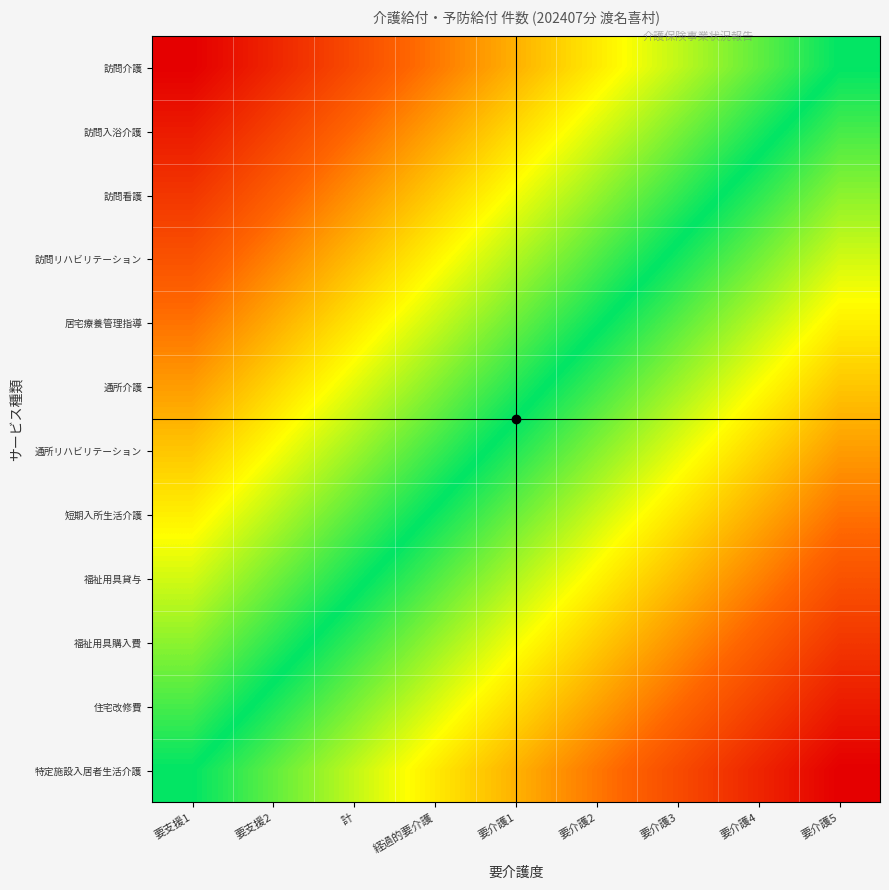

Reading right to left, list all the values displayed in this chart.

訪問介護: 要介護5=0.0	要介護4=0.1	要介護3=0.2	要介護2=0.4	要介護1=0.5	経過的要介護=0.6	計=0.8	要支援2=0.9	要支援1=1.0
訪問入浴介護: 要介護5=-0.1	要介護4=0.0	要介護3=0.2	要介護2=0.3	要介護1=0.4	経過的要介護=0.5	計=0.7	要支援2=0.8	要支援1=0.9
訪問看護: 要介護5=-0.2	要介護4=-0.1	要介護3=0.1	要介護2=0.2	要介護1=0.3	経過的要介護=0.4	計=0.6	要支援2=0.7	要支援1=0.8
訪問リハビリテーション: 要介護5=-0.3	要介護4=-0.1	要介護3=-0.0	要介護2=0.1	要介護1=0.2	経過的要介護=0.4	計=0.5	要支援2=0.6	要支援1=0.7
居宅療養管理指導: 要介護5=-0.4	要介護4=-0.2	要介護3=-0.1	要介護2=0.0	要介護1=0.1	経過的要介護=0.3	計=0.4	要支援2=0.5	要支援1=0.6
通所介護: 要介護5=-0.5	要介護4=-0.3	要介護3=-0.2	要介護2=-0.1	要介護1=0.0	経過的要介護=0.2	計=0.3	要支援2=0.4	要支援1=0.5
通所リハビリテーション: 要介護5=-0.5	要介護4=-0.4	要介護3=-0.3	要介護2=-0.2	要介護1=-0.0	経過的要介護=0.1	計=0.2	要支援2=0.3	要支援1=0.5
短期入所生活介護: 要介護5=-0.6	要介護4=-0.5	要介護3=-0.4	要介護2=-0.3	要介護1=-0.1	経過的要介護=-0.0	計=0.1	要支援2=0.2	要支援1=0.4
福祉用具貸与: 要介護5=-0.7	要介護4=-0.6	要介護3=-0.5	要介護2=-0.4	要介護1=-0.2	経過的要介護=-0.1	計=0.0	要支援2=0.1	要支援1=0.3
福祉用具購入費: 要介護5=-0.8	要介護4=-0.7	要介護3=-0.6	要介護2=-0.4	要介護1=-0.3	経過的要介護=-0.2	計=-0.1	要支援2=0.1	要支援1=0.2
住宅改修費: 要介護5=-0.9	要介護4=-0.8	要介護3=-0.7	要介護2=-0.5	要介護1=-0.4	経過的要介護=-0.3	計=-0.2	要支援2=-0.0	要支援1=0.1
特定施設入居者生活介護: 要介護5=-1.0	要介護4=-0.9	要介護3=-0.8	要介護2=-0.6	要介護1=-0.5	経過的要介護=-0.4	計=-0.2	要支援2=-0.1	要支援1=0.0